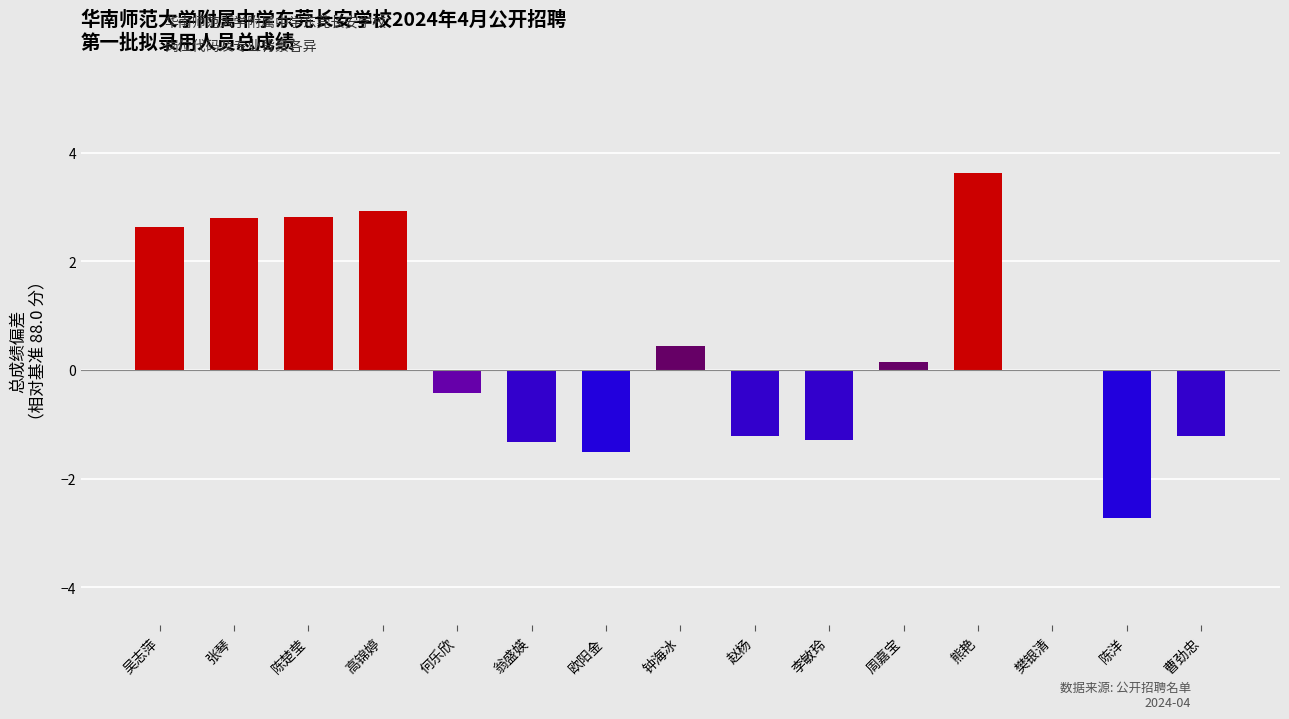

At which label is the value closest to 0?

樊银清